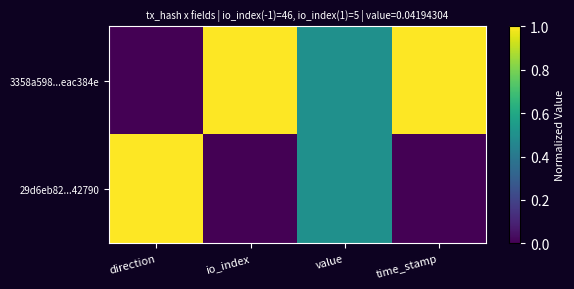

Reading left to right, what are all the values shown in this chart?

3358a598...eac384e: direction=0.0	io_index=1.0	value=0.5	time_stamp=1.0
29d6eb82...42790: direction=1.0	io_index=0.0	value=0.5	time_stamp=0.0